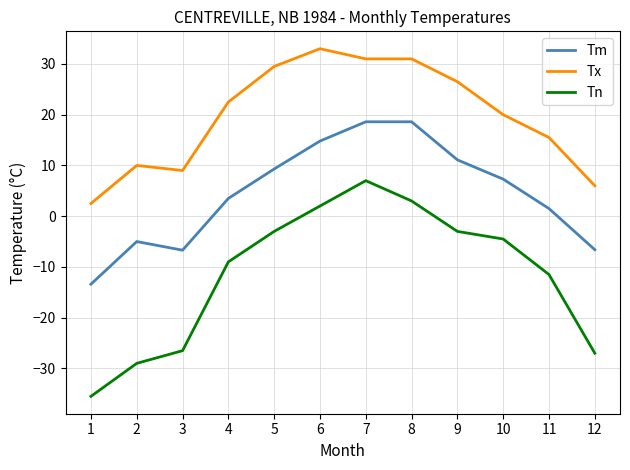

True or false: Tx and Tm cross at least once.

False